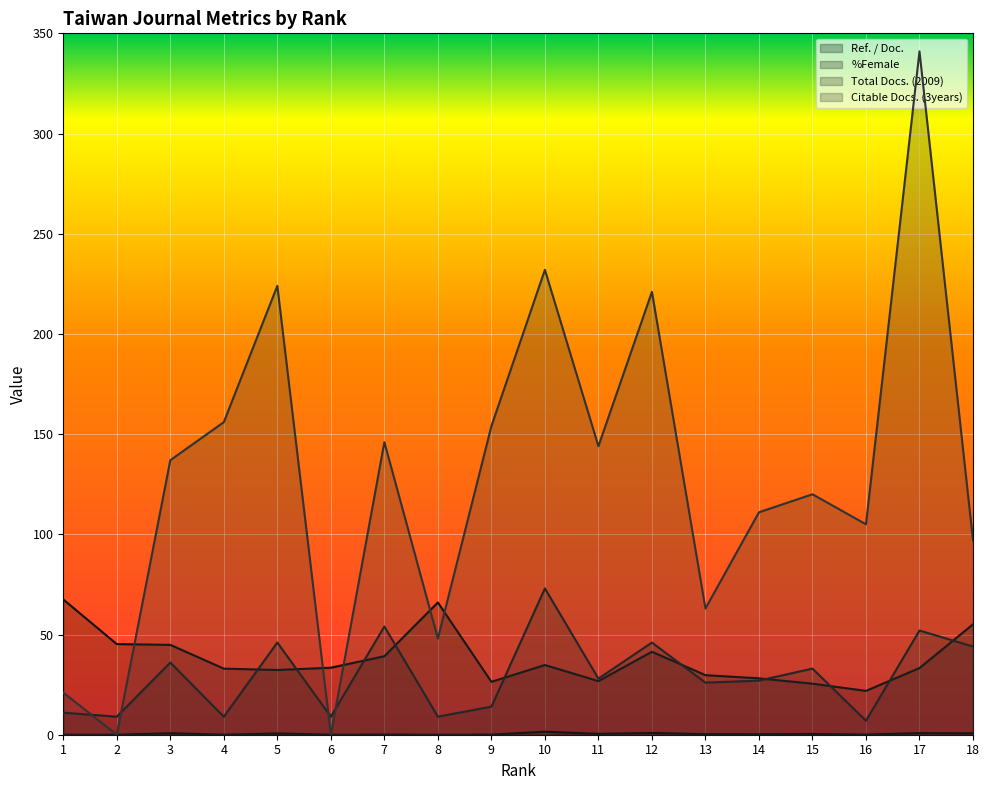

Reading left to right, extract all data points from this chart.

Ref. / Doc.: 0.0	0.0	0.7	0.0	0.6	0.0	0.1	0.0	0.0	1.5	0.4	0.9	0.3	0.2	0.4	0.1	0.8	0.7
%Female: 67.5	45.2	44.8	33.0	32.3	33.4	39.2	66.0	26.4	34.8	26.8	41.4	29.7	28.1	25.5	21.9	33.3	55.1
Total Docs. (2009): 11.0	9.0	36.0	9.0	46.0	9.0	54.0	9.0	14.0	73.0	28.0	46.0	26.0	27.0	33.0	7.0	52.0	44.0
Citable Docs. (3years): 21.0	0.0	137.0	156.0	224.0	0.0	146.0	48.0	154.0	232.0	144.0	221.0	63.0	111.0	120.0	105.0	341.0	97.0